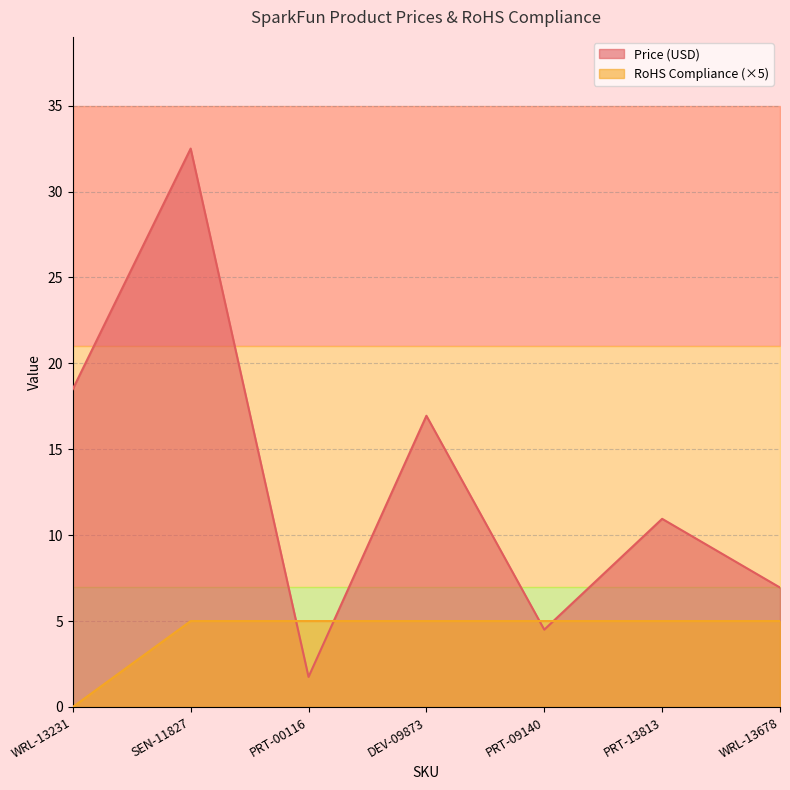

What is the label of the 7th point from the left?

WRL-13678